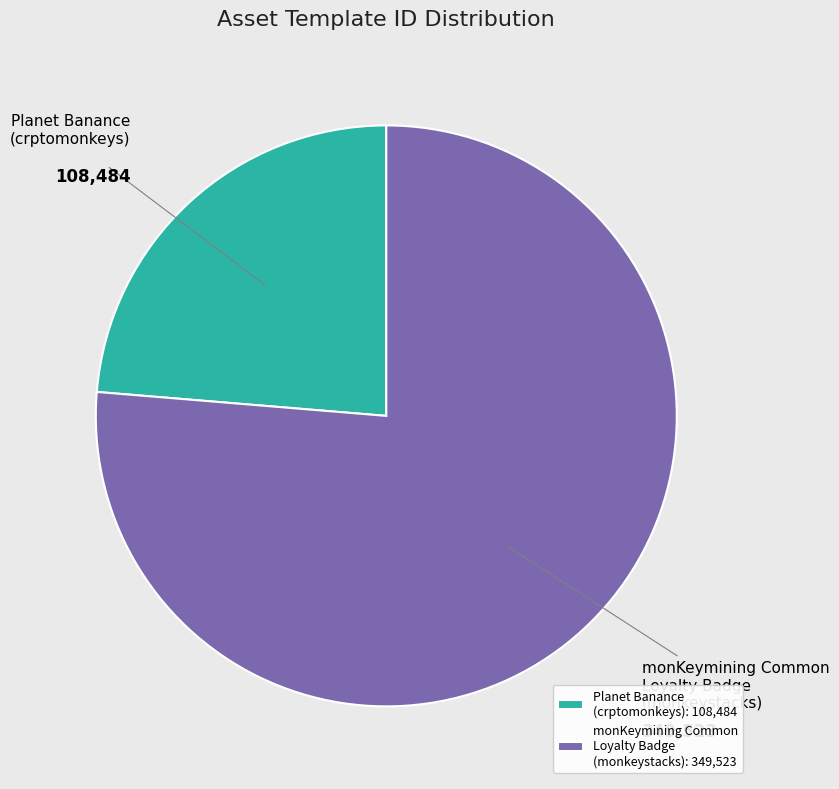

Approximately how many times larger is the value at monKeymining Common Loyalty Badge (monkeystacks): 349,523 compared to Planet Banance (crptomonkeys): 108,484?

3.2